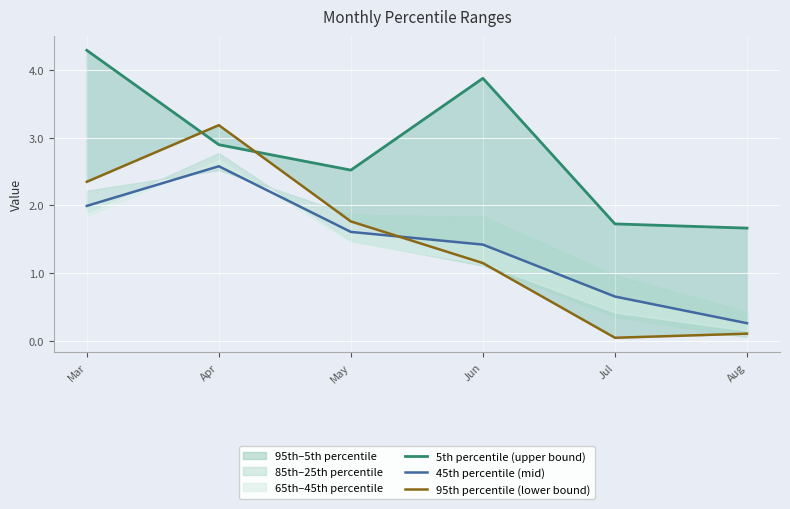

What is the difference between the second highest and second lowest values in the 95th percentile (lower bound) series?

2.2